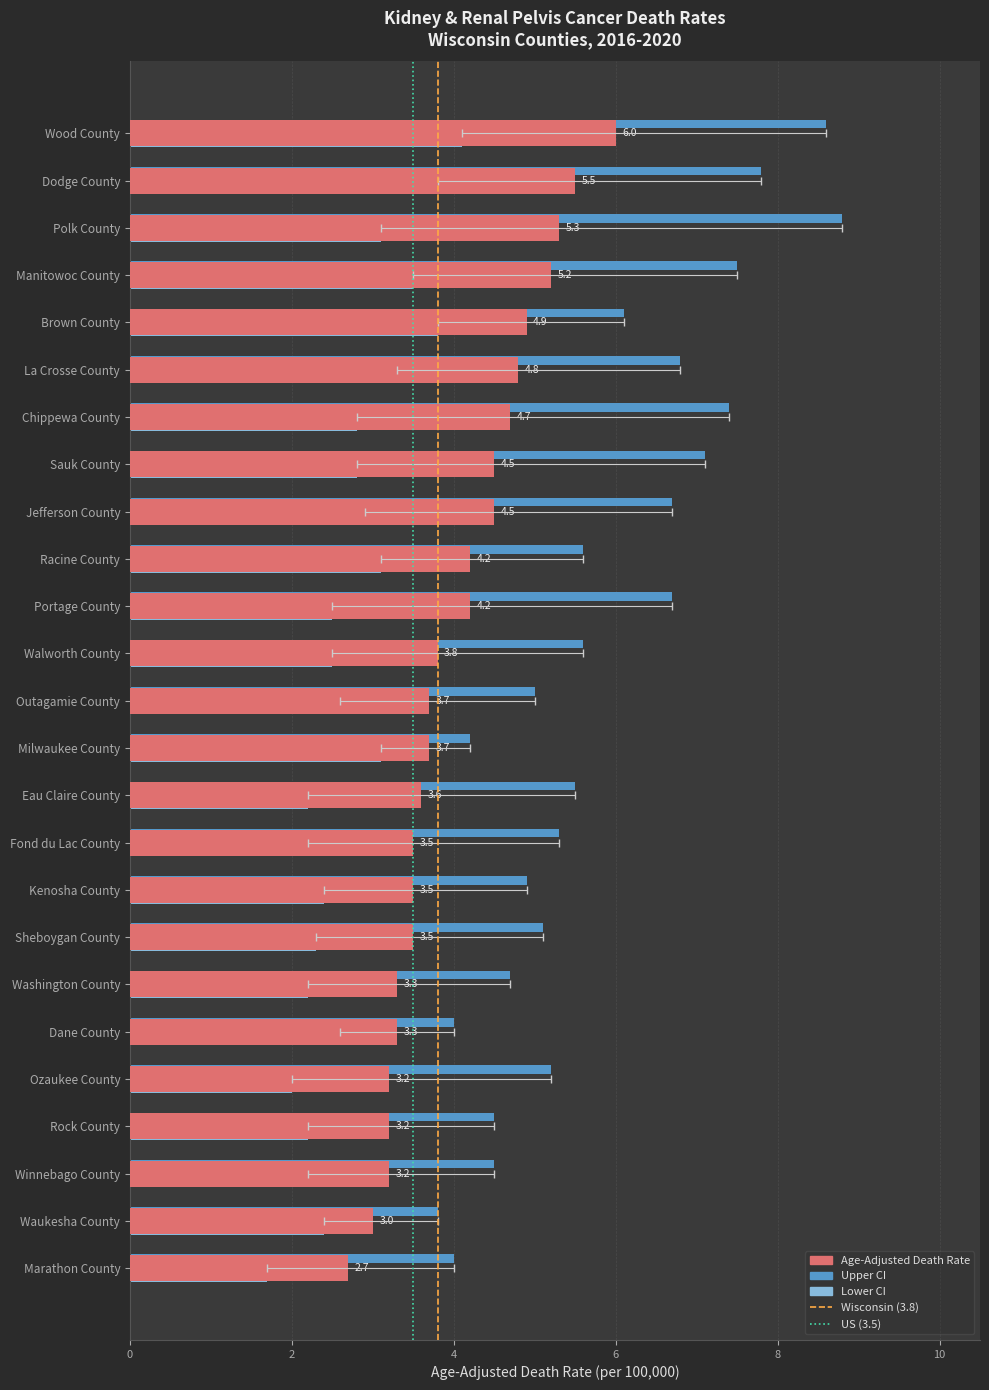

Is the value of Age-Adjusted Death Rate at Outagamie County greater than the value of Lower CI at Wood County?

No